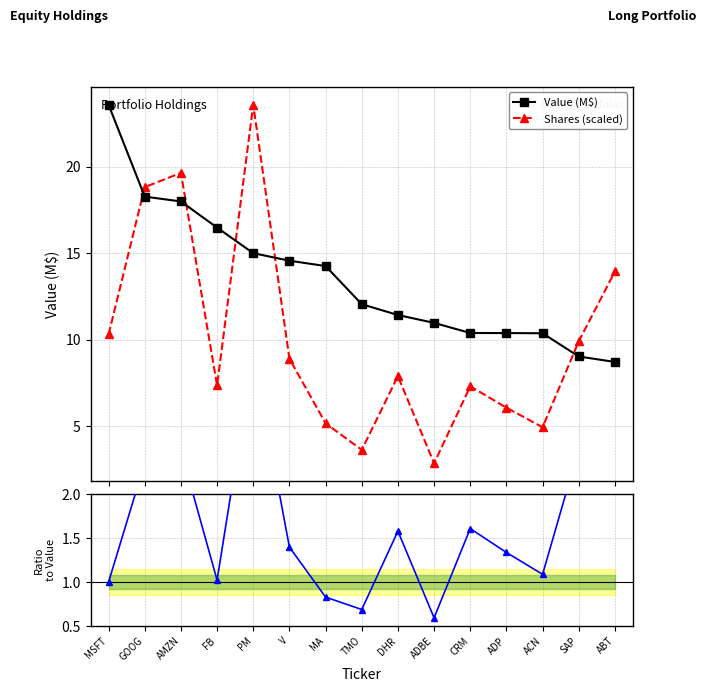

Which has a higher value, ADBE or GOOG?

GOOG